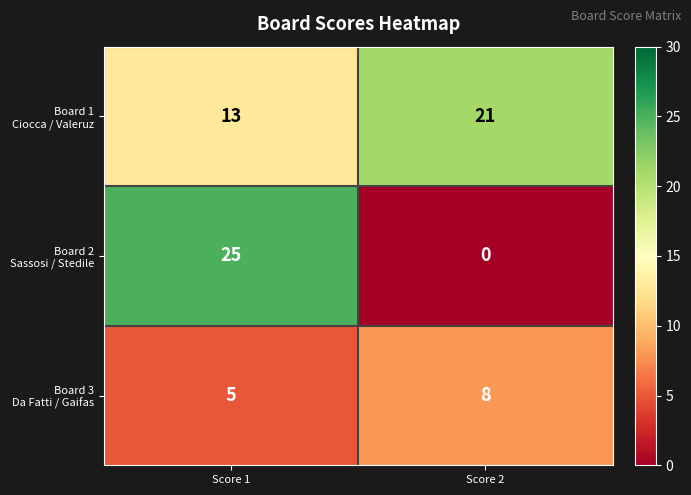

At which category does the chart reach its minimum across all series?

Score 2